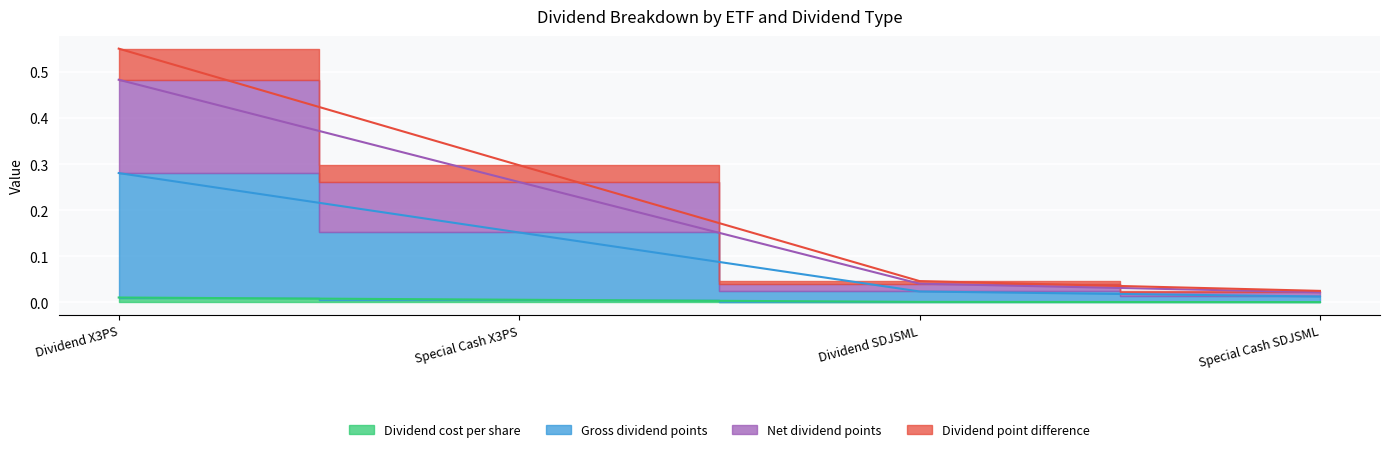

True or false: Gross dividend points and Dividend cost per share cross at least once.

False